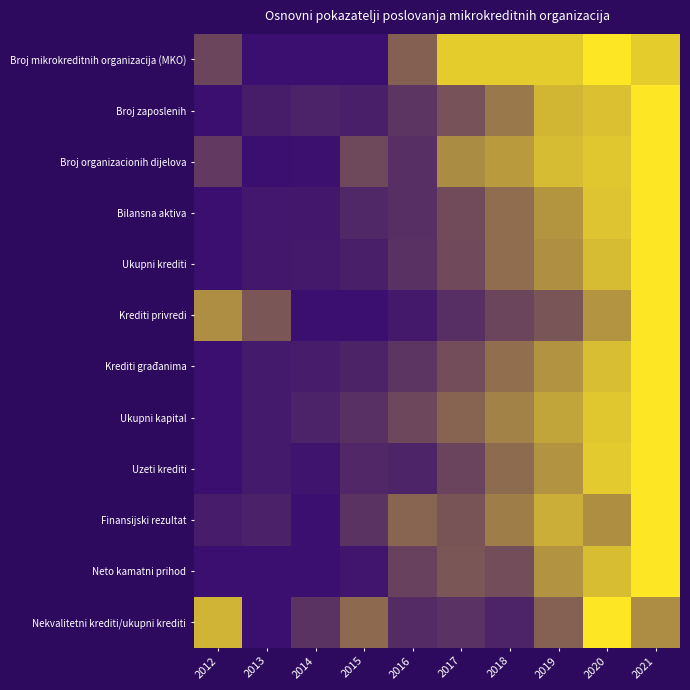

Reading left to right, what are all the values shown in this chart?

Broj mikrokreditnih organizacija (MKO): 2012=0.2	2013=0.0	2014=0.0	2015=0.0	2016=0.4	2017=0.9	2018=0.9	2019=0.9	2020=1.0	2021=0.9
Broj zaposlenih: 2012=0.0	2013=0.1	2014=0.1	2015=0.1	2016=0.2	2017=0.3	2018=0.5	2019=0.8	2020=0.8	2021=1.0
Broj organizacionih dijelova: 2012=0.2	2013=0.0	2014=0.0	2015=0.3	2016=0.2	2017=0.6	2018=0.7	2019=0.8	2020=0.8	2021=1.0
Bilansna aktiva: 2012=0.0	2013=0.0	2014=0.0	2015=0.1	2016=0.1	2017=0.3	2018=0.4	2019=0.6	2020=0.8	2021=1.0
Ukupni krediti: 2012=0.0	2013=0.0	2014=0.0	2015=0.1	2016=0.2	2017=0.3	2018=0.4	2019=0.6	2020=0.8	2021=1.0
Krediti privredi: 2012=0.6	2013=0.3	2014=0.0	2015=0.0	2016=0.0	2017=0.2	2018=0.3	2019=0.3	2020=0.6	2021=1.0
Krediti građanima: 2012=0.0	2013=0.1	2014=0.1	2015=0.1	2016=0.2	2017=0.3	2018=0.4	2019=0.6	2020=0.8	2021=1.0
Ukupni kapital: 2012=0.0	2013=0.1	2014=0.1	2015=0.2	2016=0.3	2017=0.4	2018=0.5	2019=0.7	2020=0.9	2021=1.0
Uzeti krediti: 2012=0.0	2013=0.1	2014=0.0	2015=0.1	2016=0.1	2017=0.2	2018=0.4	2019=0.6	2020=0.9	2021=1.0
Finansijski rezultat: 2012=0.1	2013=0.1	2014=0.0	2015=0.2	2016=0.4	2017=0.3	2018=0.5	2019=0.7	2020=0.6	2021=1.0
Neto kamatni prihod: 2012=0.0	2013=0.0	2014=0.0	2015=0.0	2016=0.2	2017=0.3	2018=0.3	2019=0.6	2020=0.8	2021=1.0
Nekvalitetni krediti/ukupni krediti: 2012=0.8	2013=0.0	2014=0.2	2015=0.4	2016=0.1	2017=0.2	2018=0.1	2019=0.4	2020=1.0	2021=0.6